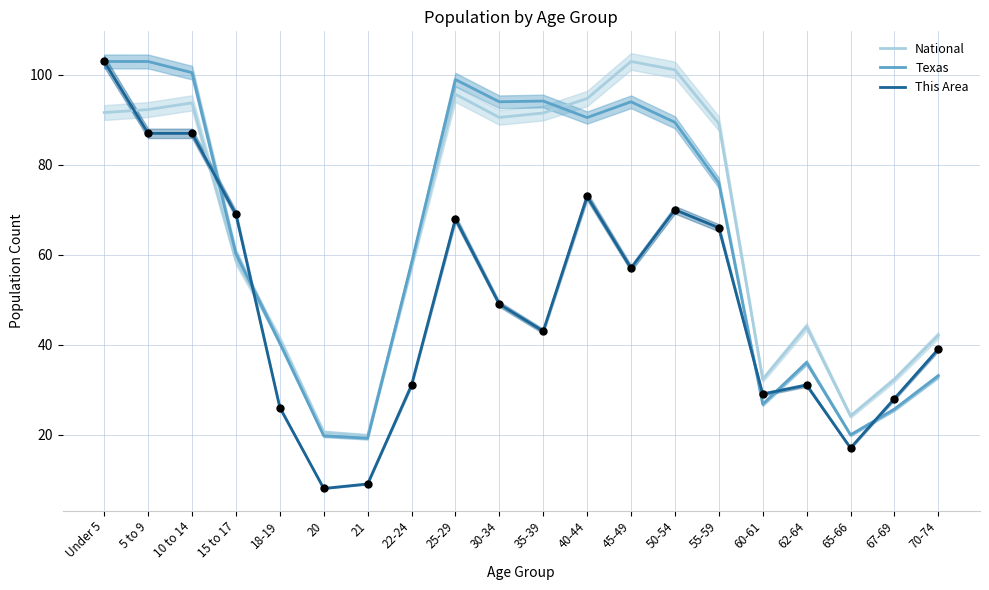

Which series has the largest Y range (max minus min)?

This Area